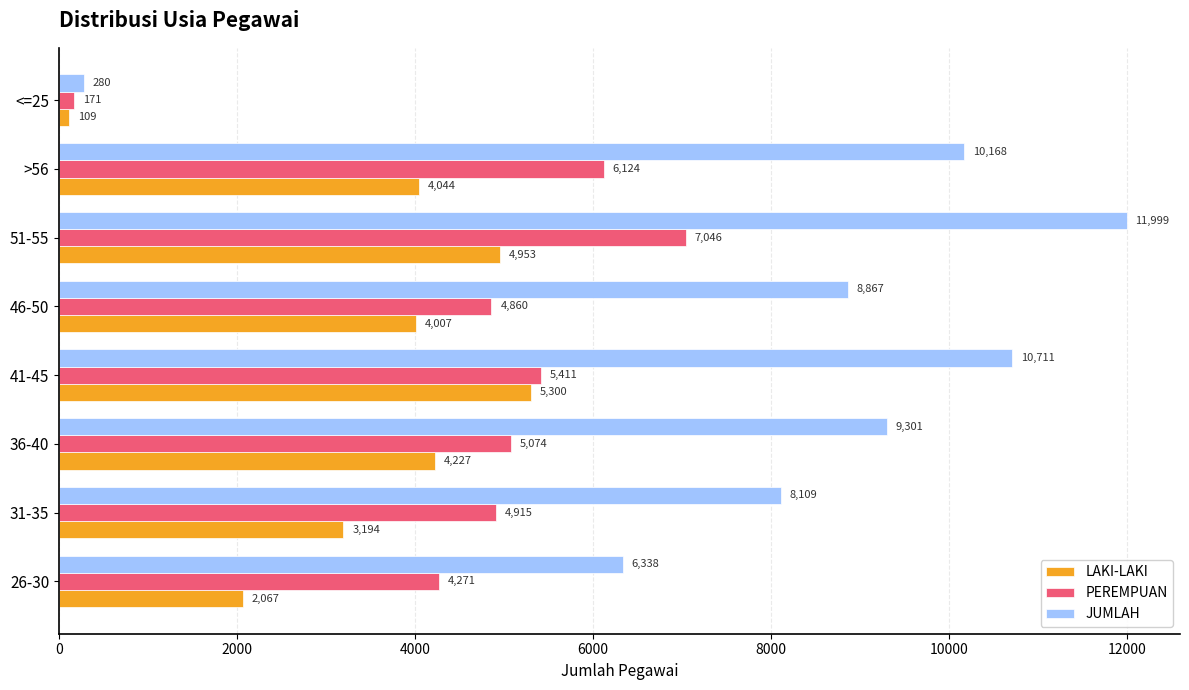

What is the approximate value of LAKI-LAKI at <=25, to the nearest 50?

100